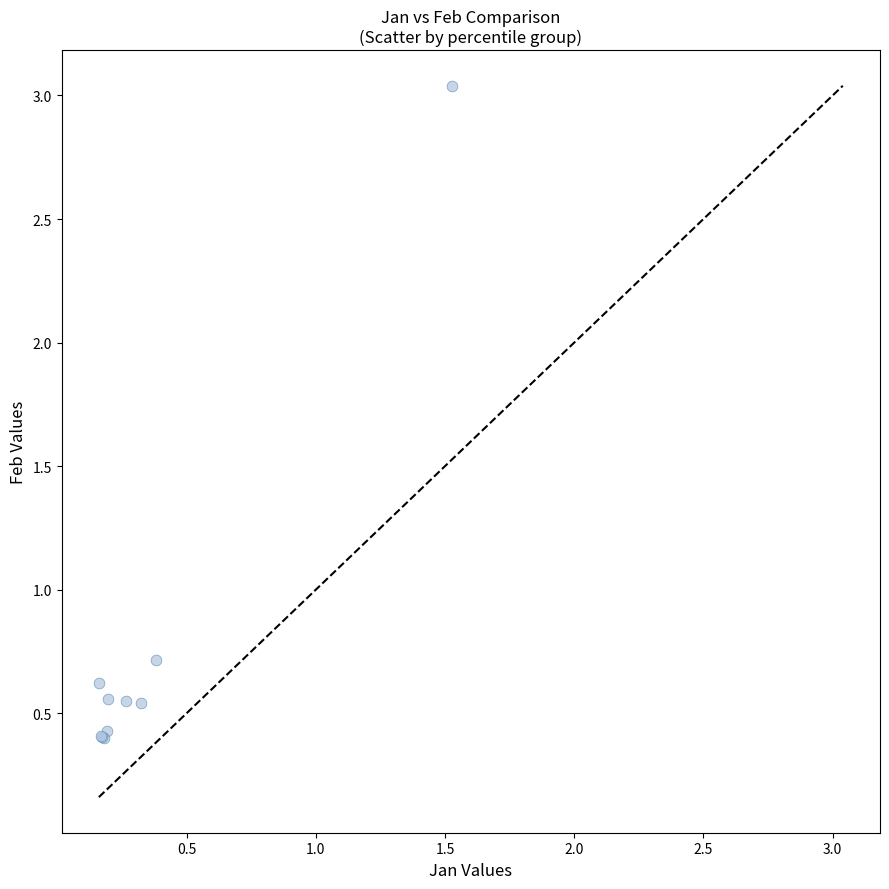

What Y value in the scatter plot is closest to 1?

0.7